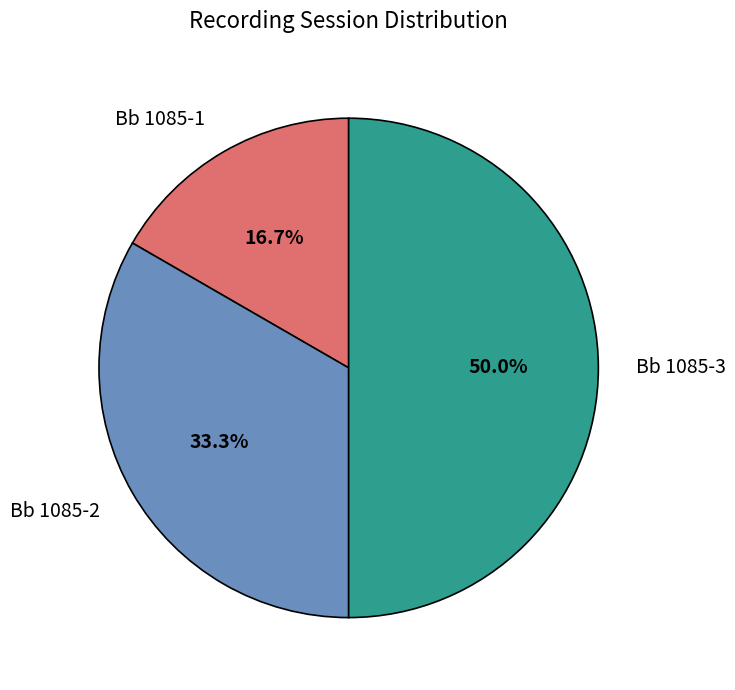

What is the largest slice in the pie chart?

Bb 1085-3